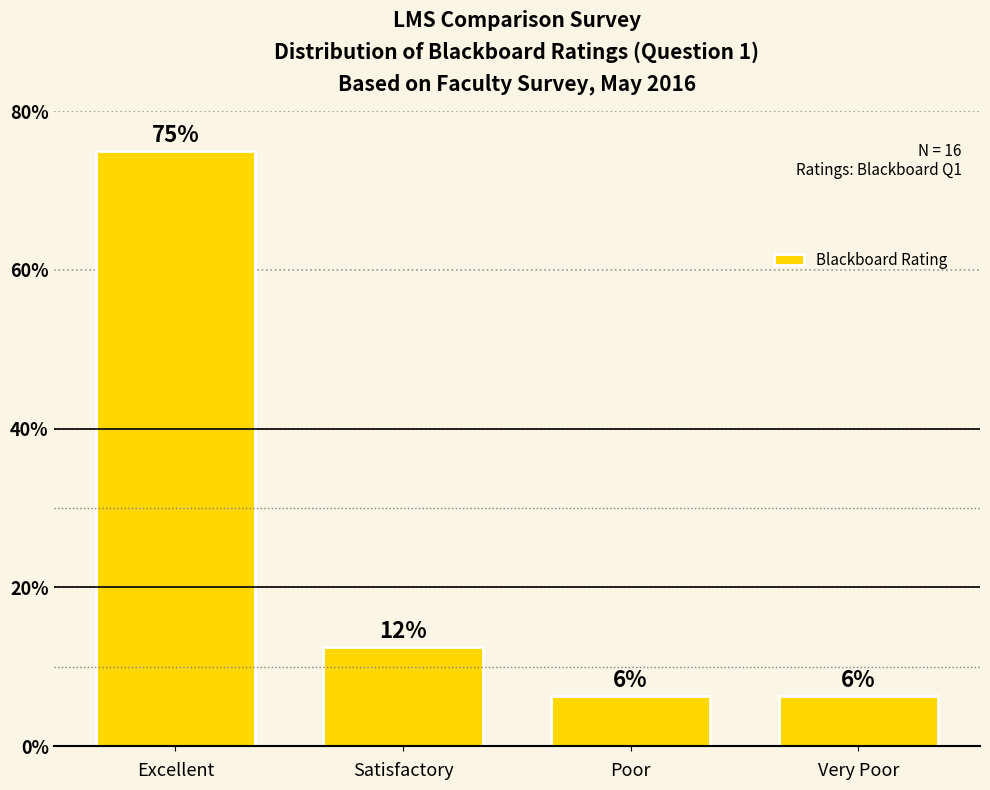

What is the sum of all values?

100.0